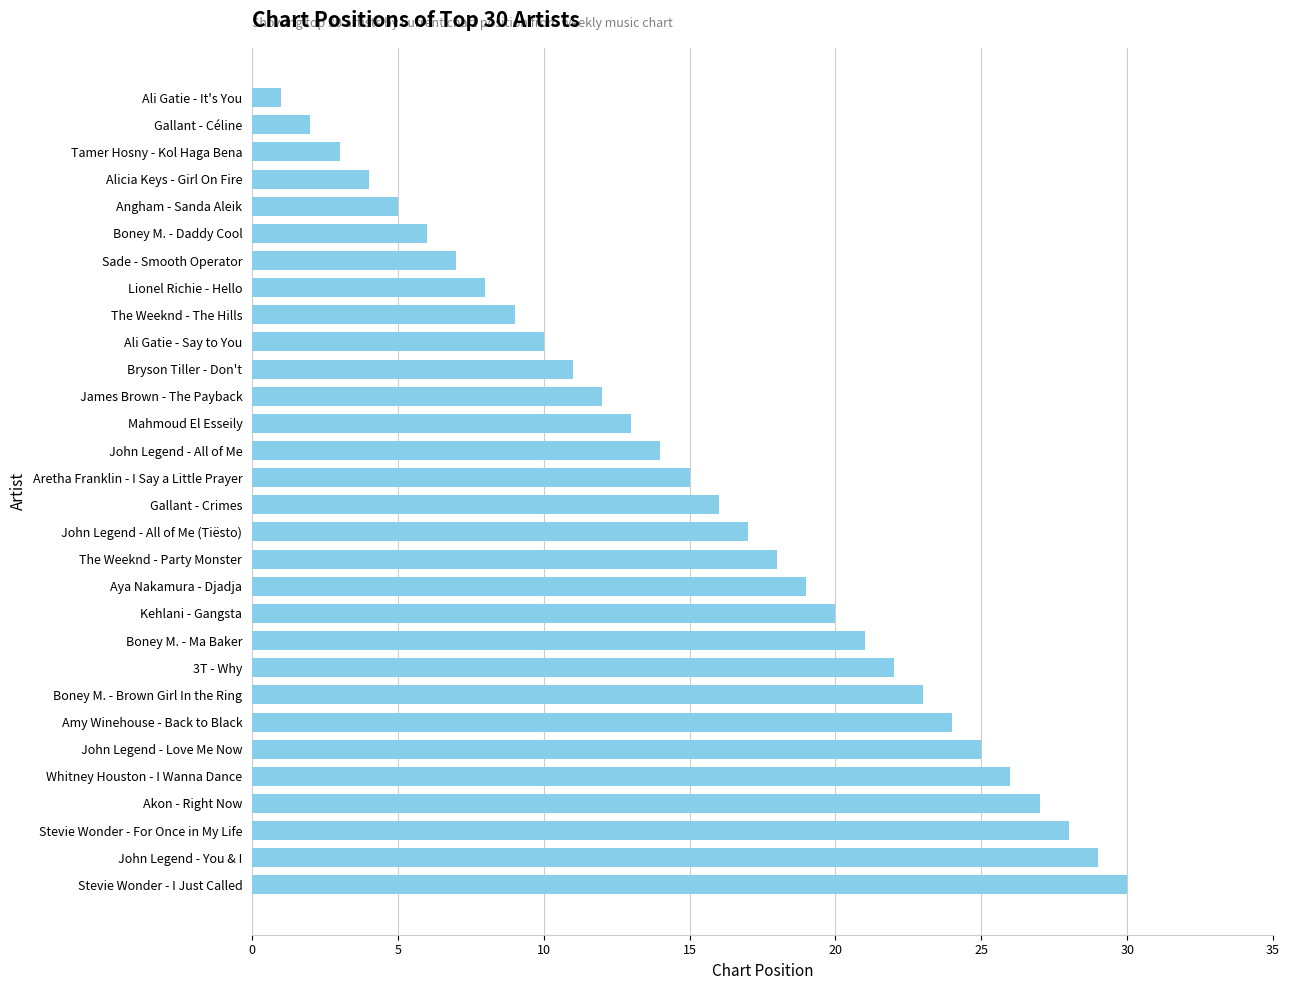

What is the difference between the values at Boney M. - Brown Girl In the Ring and Bryson Tiller - Don't?

12